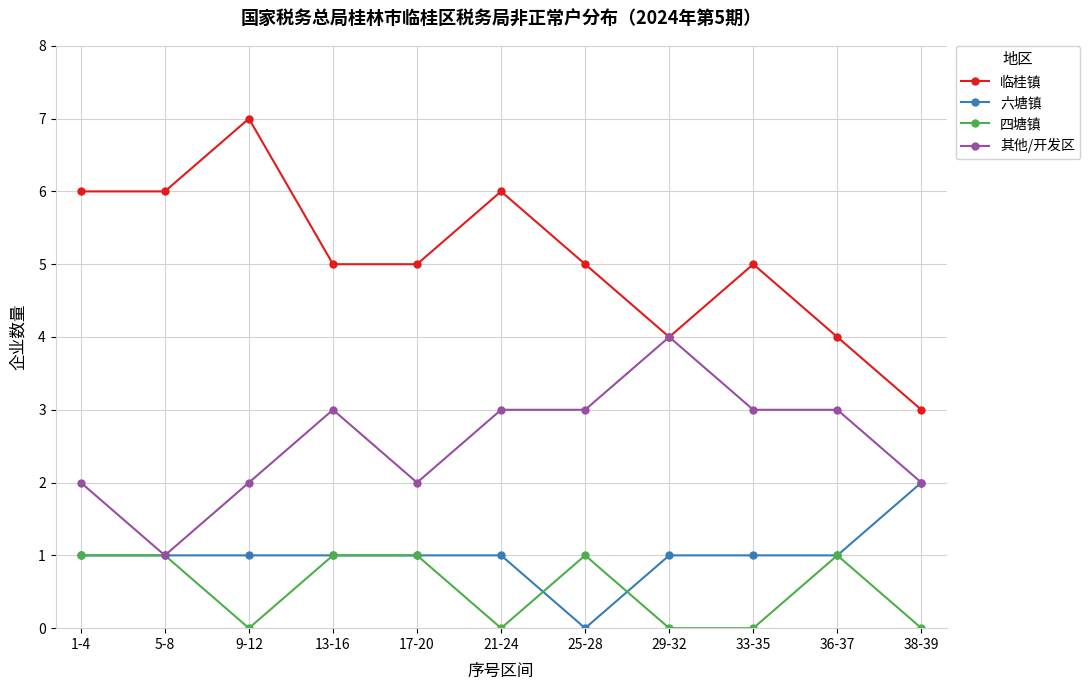

What is the total value across all series at 38-39?

7